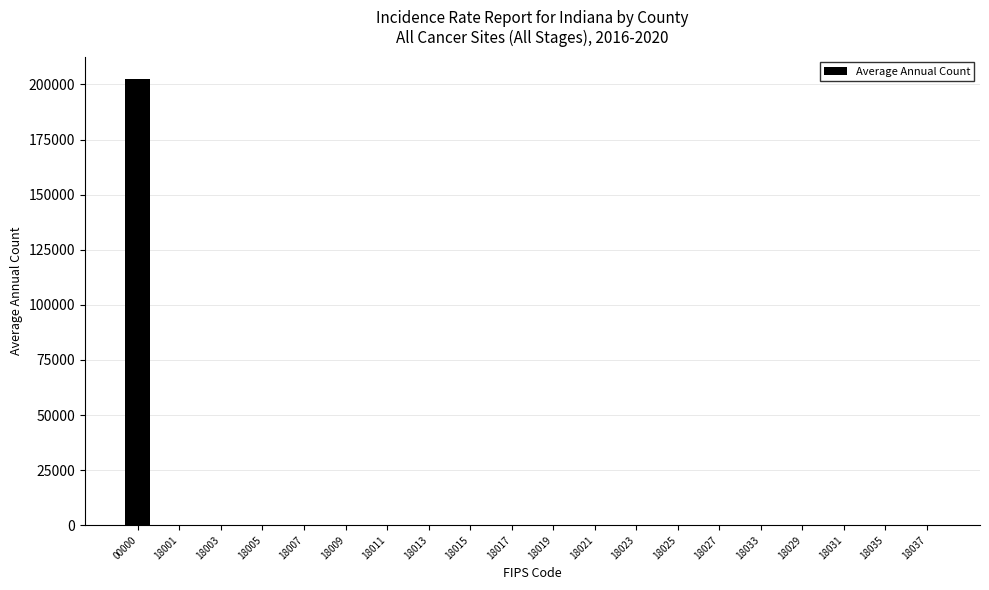

Reading left to right, list all the values displayed in this chart.

00000=202435	18001=0	18003=0	18005=0	18007=0	18009=0	18011=0	18013=0	18015=0	18017=0	18019=0	18021=0	18023=0	18025=0	18027=0	18033=0	18029=0	18031=0	18035=0	18037=0